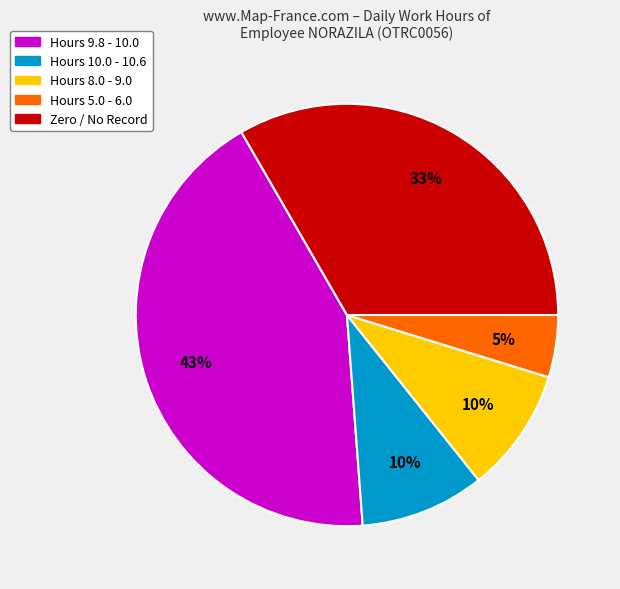

To the nearest percent, what is the difference between the largest and smallest slice percentages?

38%